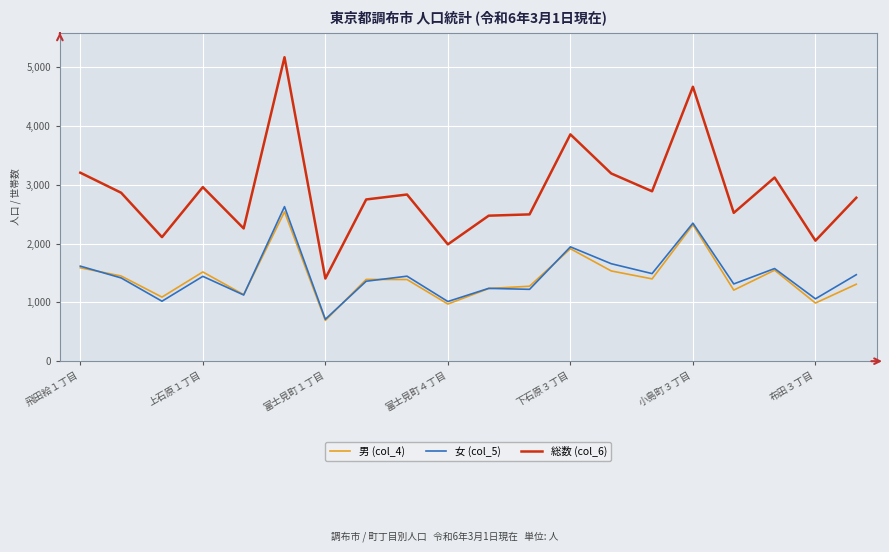

What is the maximum value shown in the chart?

5170